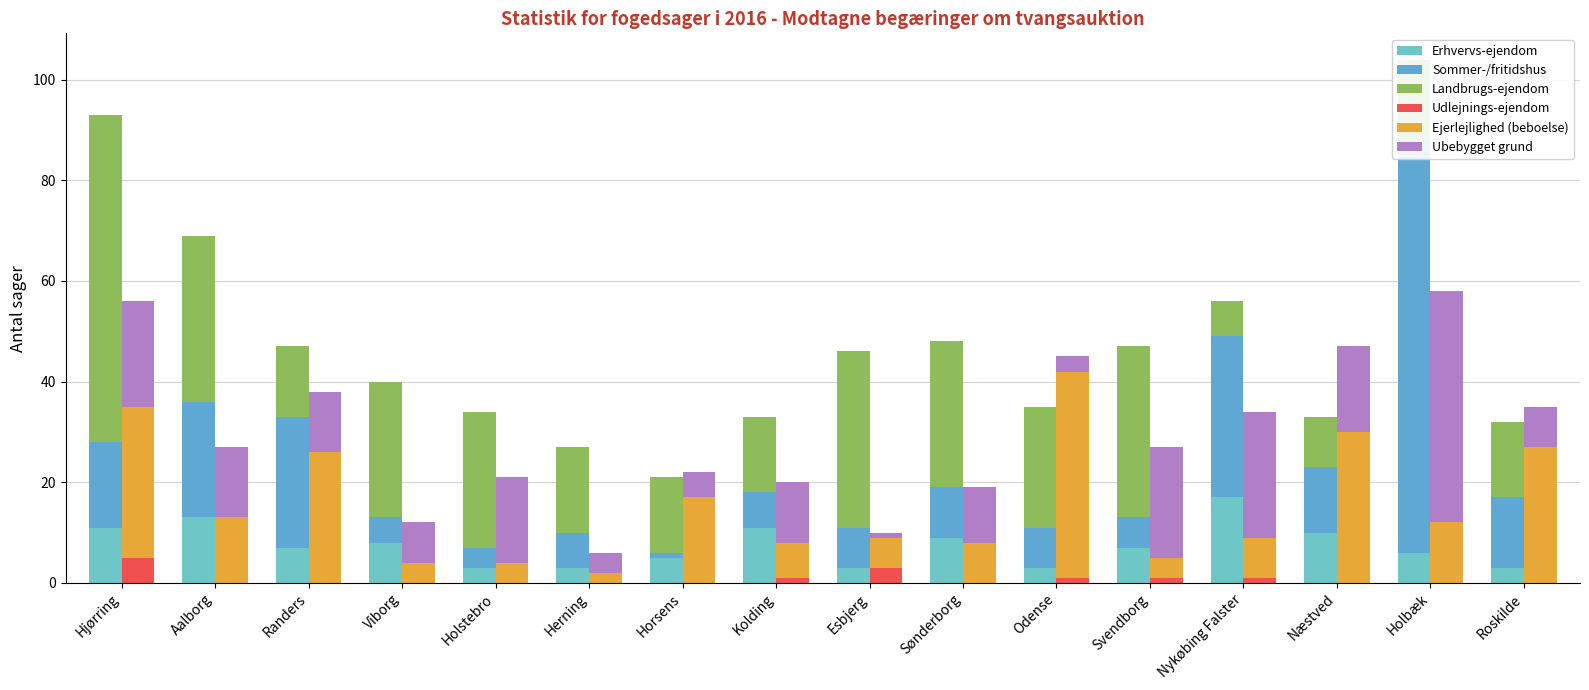

What is the difference between the Ejerlejlighed (beboelse) values at Holstebro and Horsens?

13